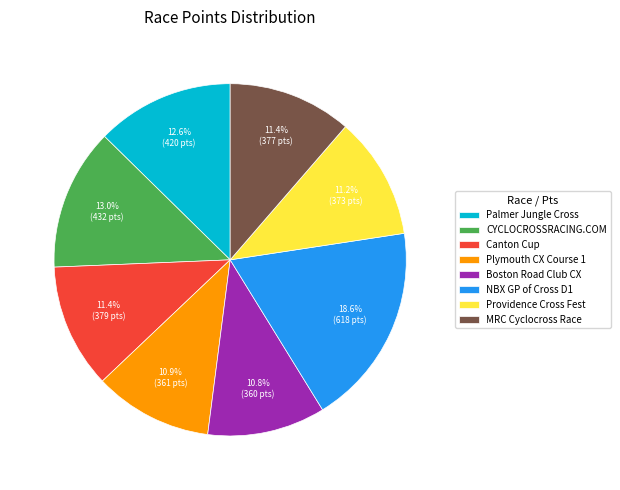

The Palmer Jungle Cross slice represents 21% of the pie. True or false?

False